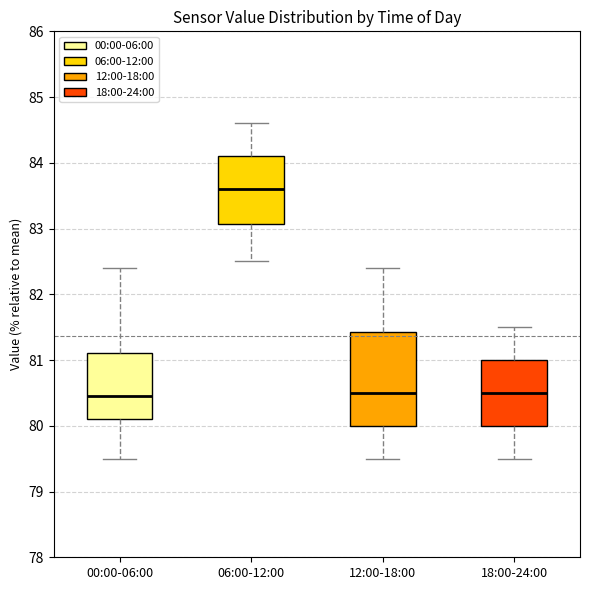

Reading left to right, read every box against the y-axis: the position of its median line, the range the box covers, and the ends of its whiskers. The values are not printed on the chart, so give them approximately, as read against the axis.

00:00-06:00: median 80.5, box 80.1 to 81.1, whiskers 79.5 to 82.4
06:00-12:00: median 83.6, box 83.1 to 84.1, whiskers 82.5 to 84.6
12:00-18:00: median 80.5, box 80.0 to 81.4, whiskers 79.5 to 82.4
18:00-24:00: median 80.5, box 80.0 to 81.0, whiskers 79.5 to 81.5